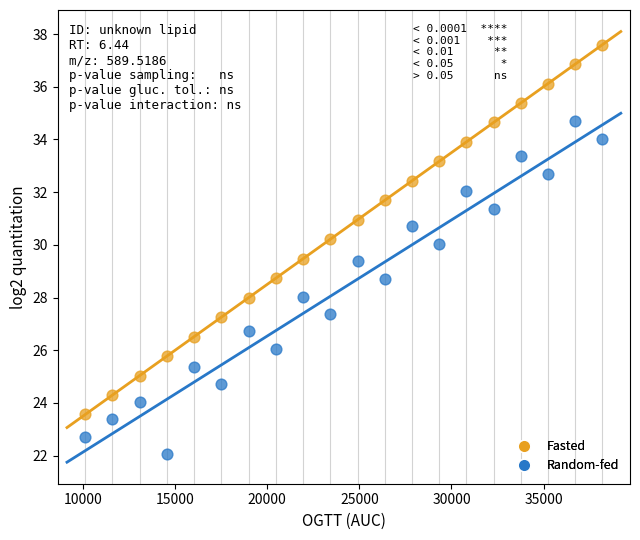

Which series contains the highest Y value?

Fasted